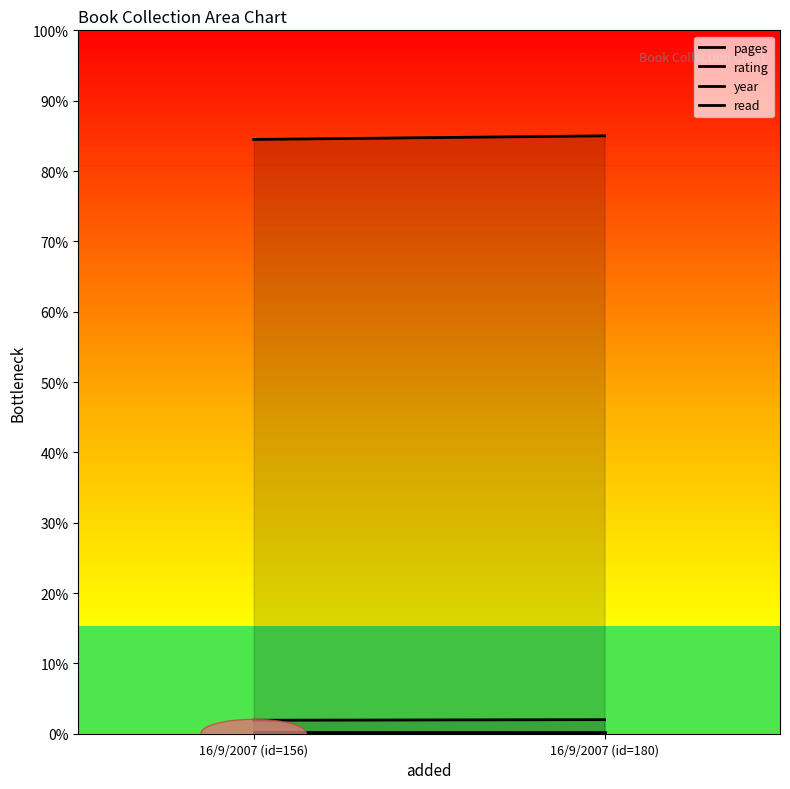

What is the maximum value shown in the chart?

85.0